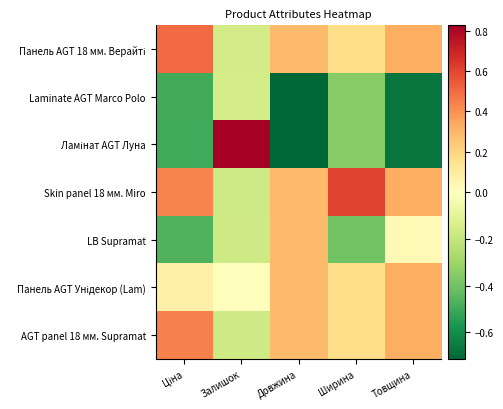

Which series changed the most between Ціна and Товщина?

LB Supramat